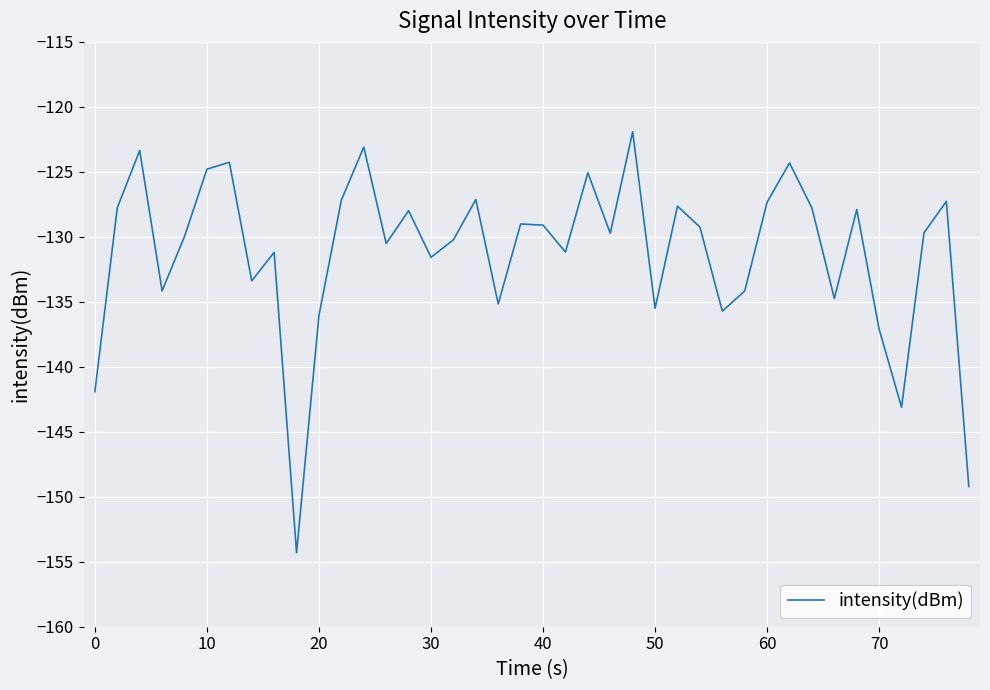

True or false: the data has more than 2 interior local peaks.

True